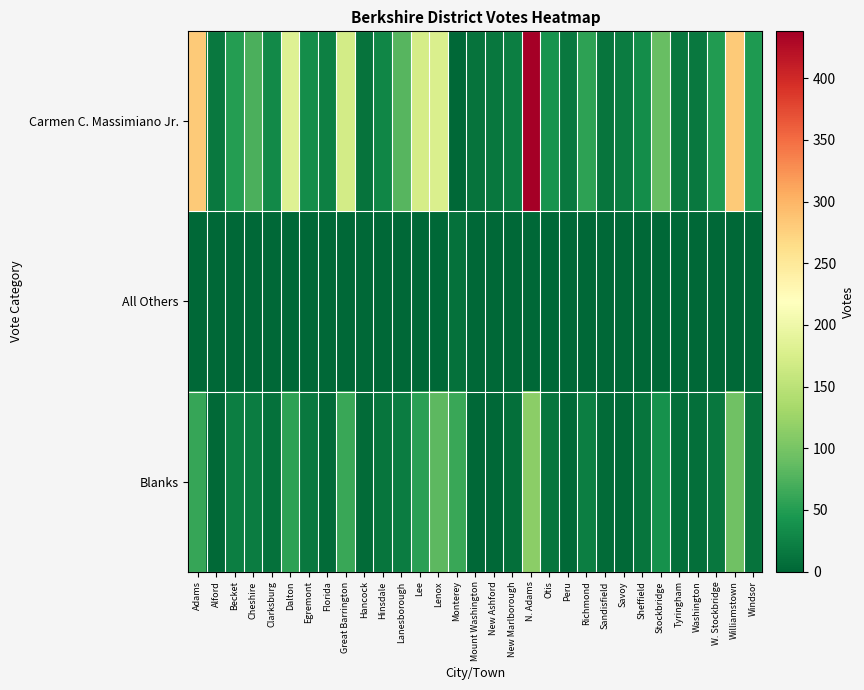

Reading left to right, list all the values displayed in this chart.

Carmen C. Massimiano Jr.: Adams=282	Alford=16	Becket=50	Cheshire=72	Clarksburg=32	Dalton=182	Egremont=35	Florida=23	Great Barrington=170	Hancock=11	Hinsdale=28	Lanesborough=80	Lee=172	Lenox=177	Monterey=0	Mount Washington=11	New Ashford=15	New Marlborough=21	N. Adams=438	Otis=40	Peru=17	Richmond=55	Sandisfield=12	Savoy=20	Sheffield=35	Stockbridge=90	Tyringham=14	Washington=17	W. Stockbridge=49	Williamstown=282	Windsor=47
All Others: Adams=0	Alford=0	Becket=0	Cheshire=0	Clarksburg=0	Dalton=1	Egremont=0	Florida=0	Great Barrington=1	Hancock=0	Hinsdale=0	Lanesborough=0	Lee=0	Lenox=0	Monterey=9	Mount Washington=0	New Ashford=0	New Marlborough=0	N. Adams=1	Otis=0	Peru=0	Richmond=0	Sandisfield=0	Savoy=0	Sheffield=0	Stockbridge=0	Tyringham=0	Washington=0	W. Stockbridge=0	Williamstown=0	Windsor=0
Blanks: Adams=60	Alford=2	Becket=22	Cheshire=19	Clarksburg=9	Dalton=55	Egremont=17	Florida=4	Great Barrington=63	Hancock=5	Hinsdale=12	Lanesborough=20	Lee=54	Lenox=83	Monterey=63	Mount Washington=1	New Ashford=0	New Marlborough=8	N. Adams=114	Otis=12	Peru=2	Richmond=21	Sandisfield=5	Savoy=3	Sheffield=13	Stockbridge=38	Tyringham=8	Washington=8	W. Stockbridge=14	Williamstown=95	Windsor=11